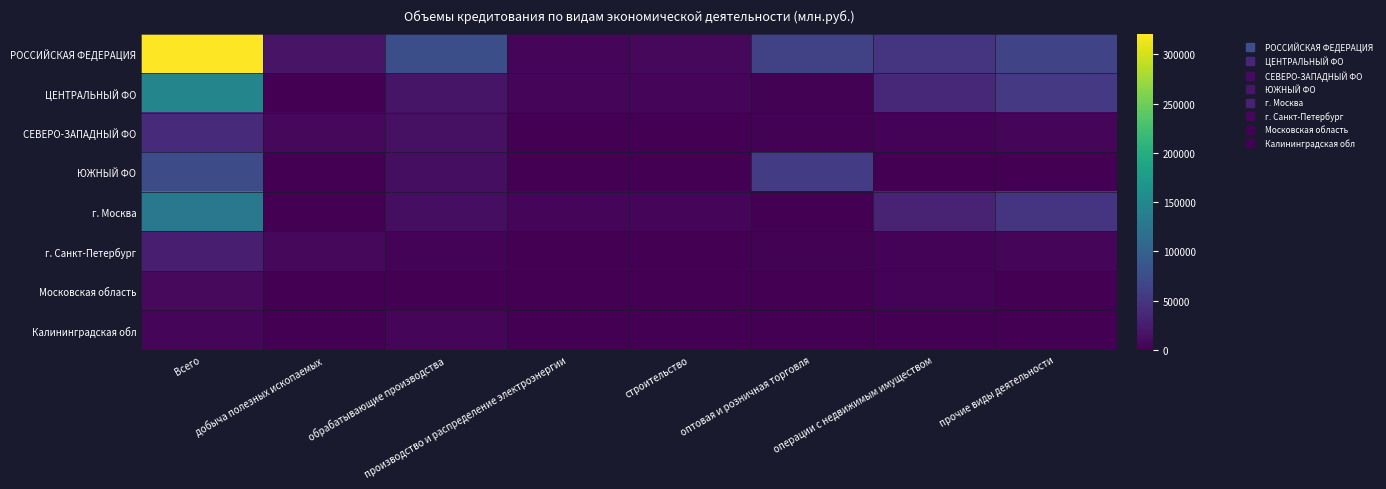

What is the spread (max minus min) of values at оптовая и розничная торговля?

63135